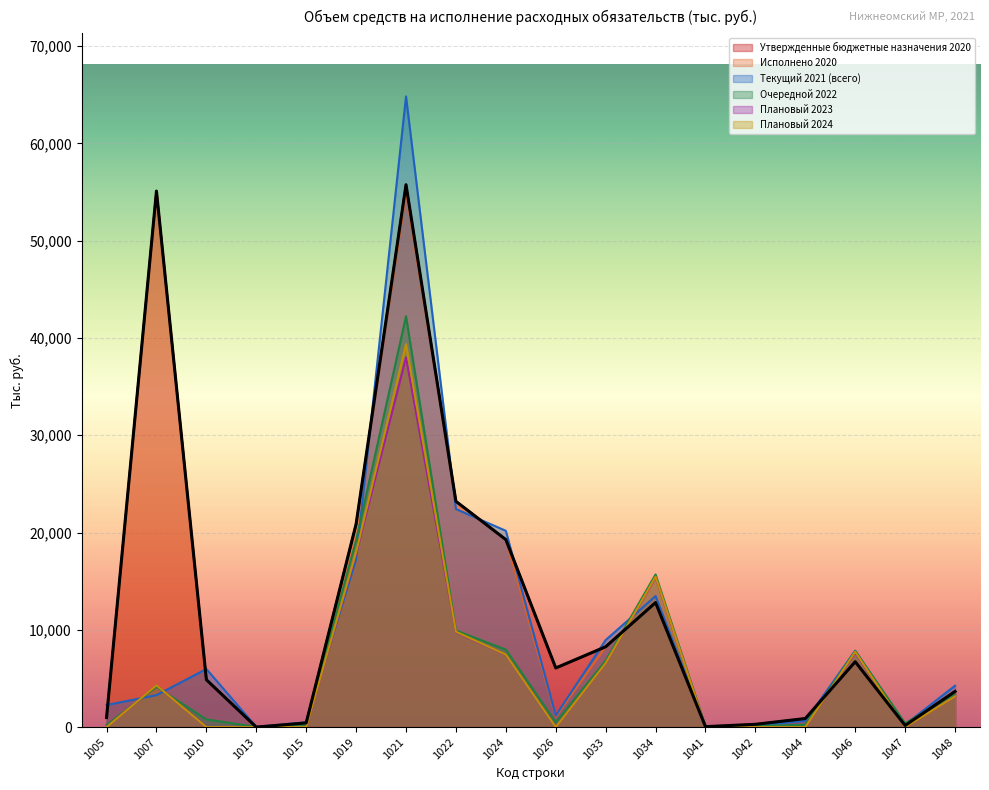

How many interior local peaks does the Утвержденные бюджетные назначения 2020 series have?

4